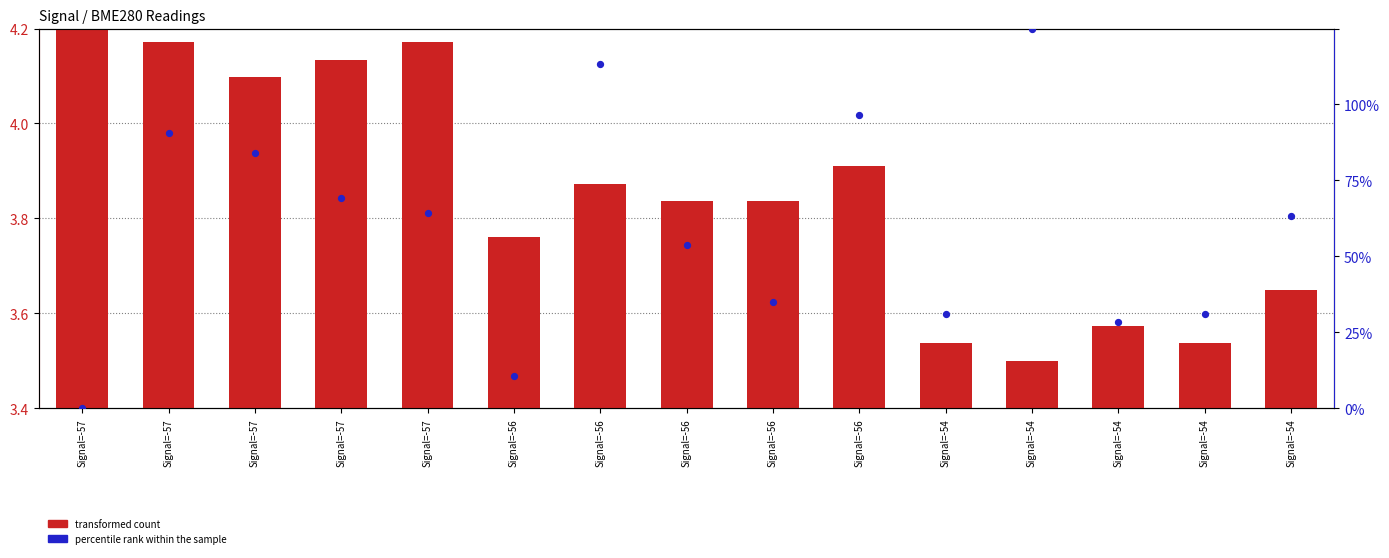

What are all the series names shown in the legend?

transformed count, percentile rank within the sample